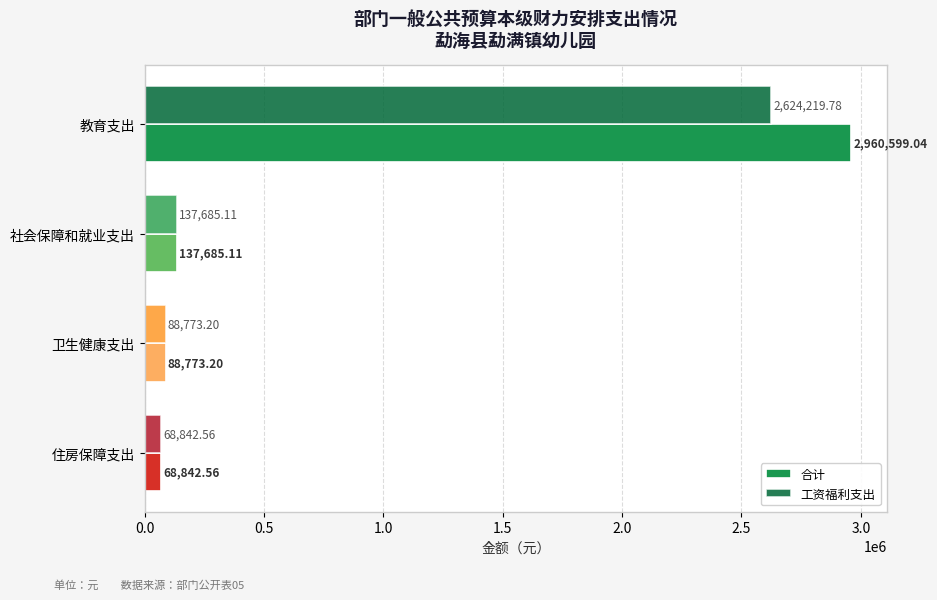

Rank the categories by 合计 value from lowest to highest.

住房保障支出, 卫生健康支出, 社会保障和就业支出, 教育支出